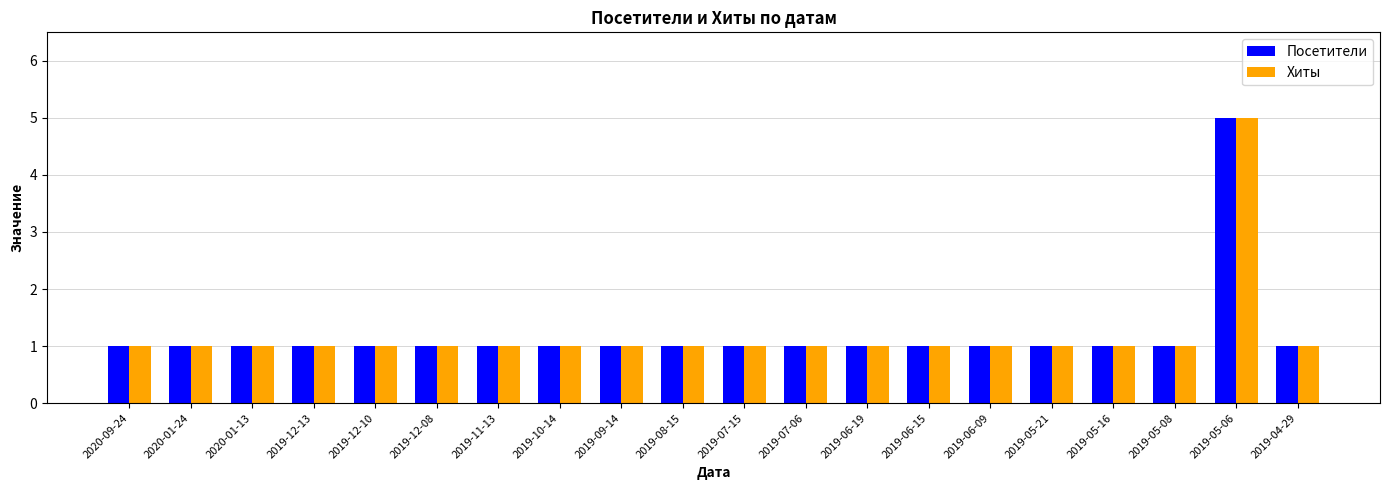

True or false: Хиты has a value of 1 at 2020-01-13.

True